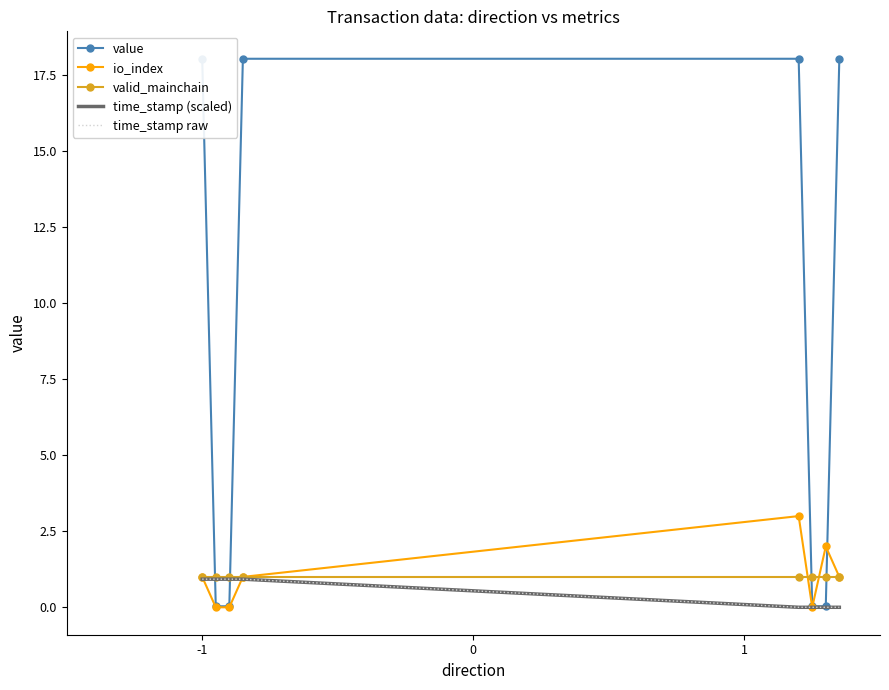

After their last crossing, which series has the higher values: io_index or value?

value